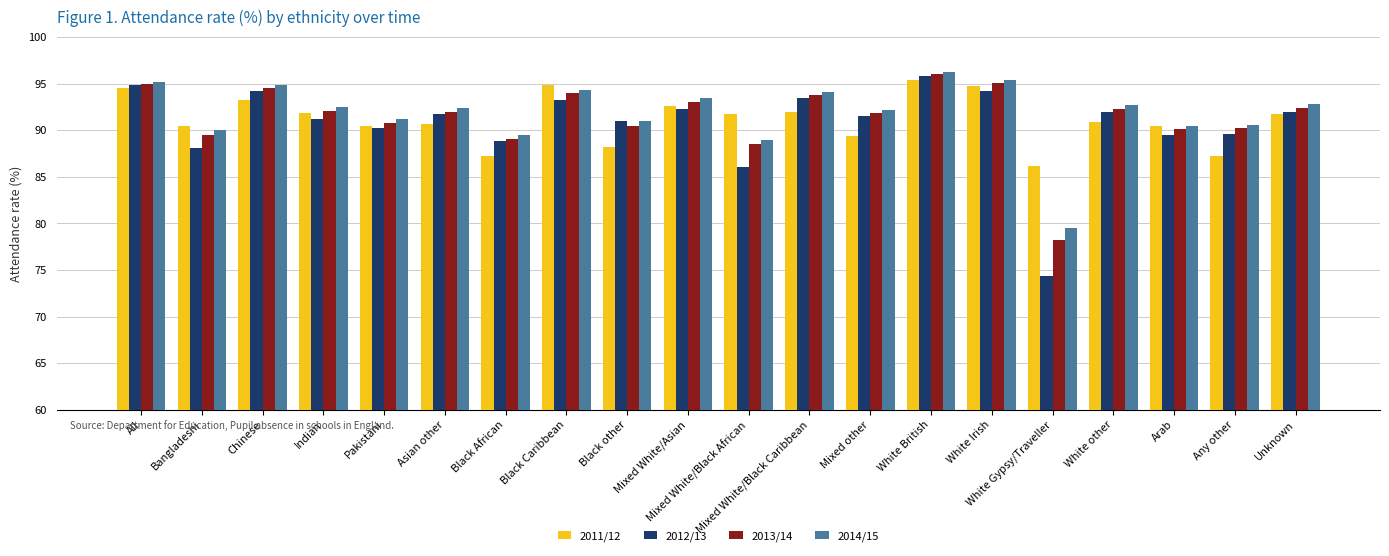

At which label does 2011/12 first exceed 91?

All